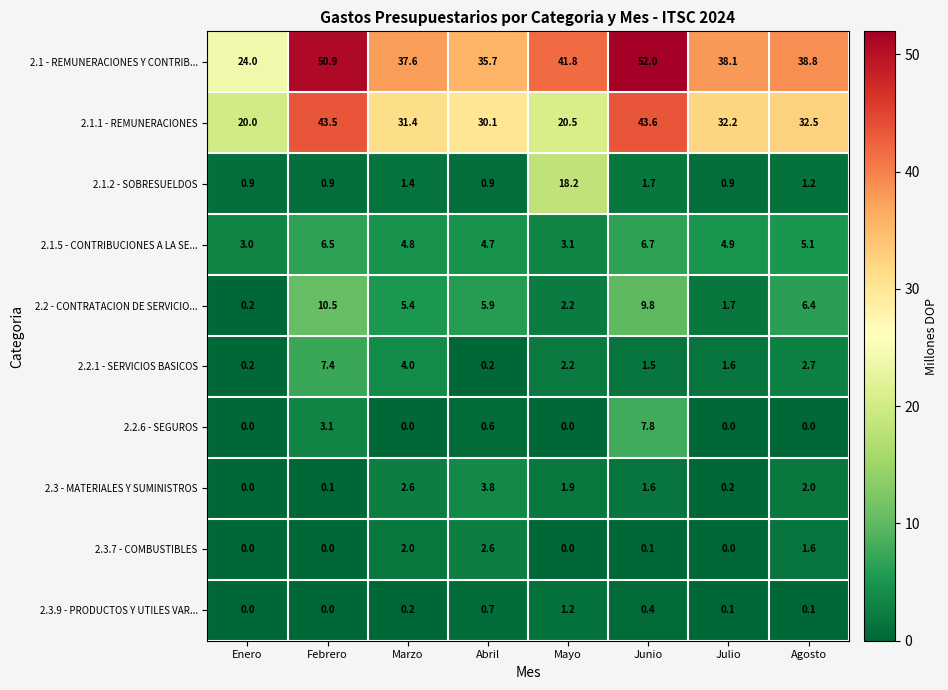

What is the difference between the maximum and minimum values in the 2.2.6 - SEGUROS series?

7.8